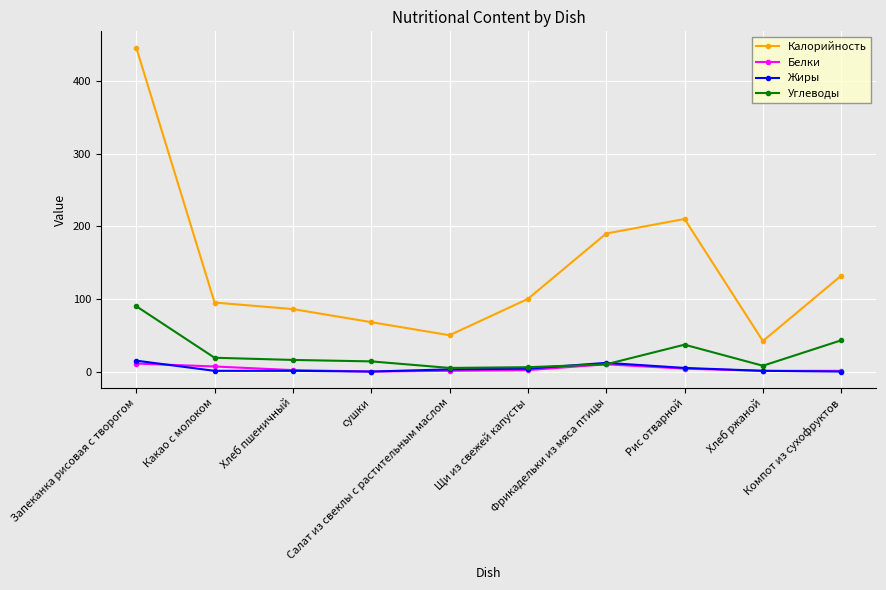

How many data points in Углеводы are less than 16?

5